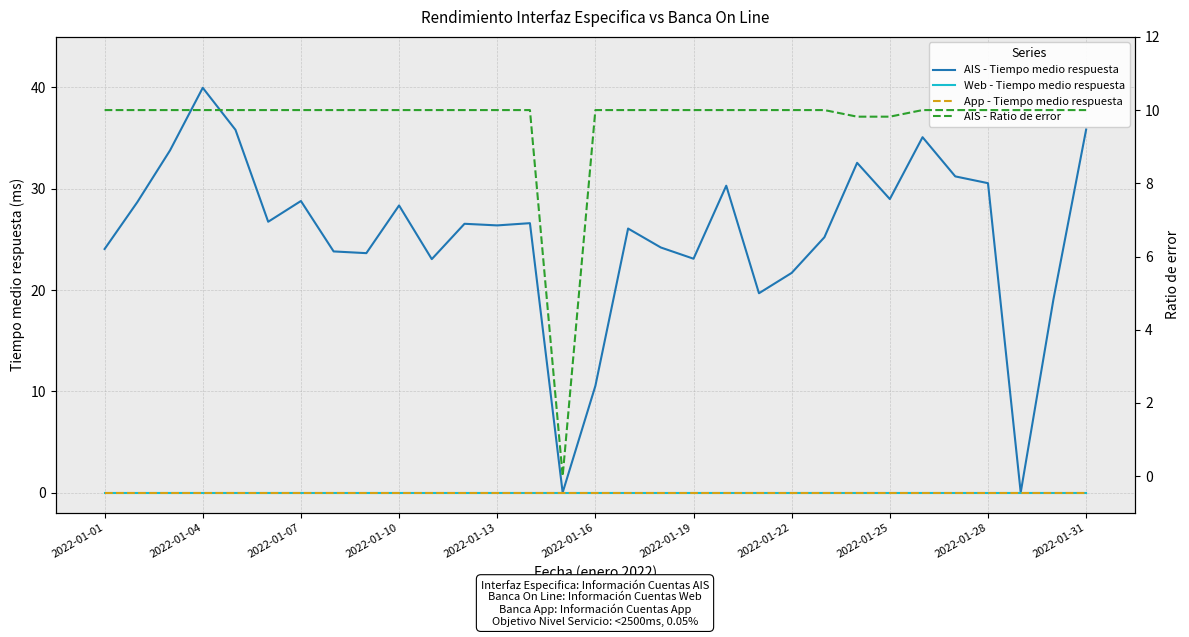

How many lines are shown in the chart?

4